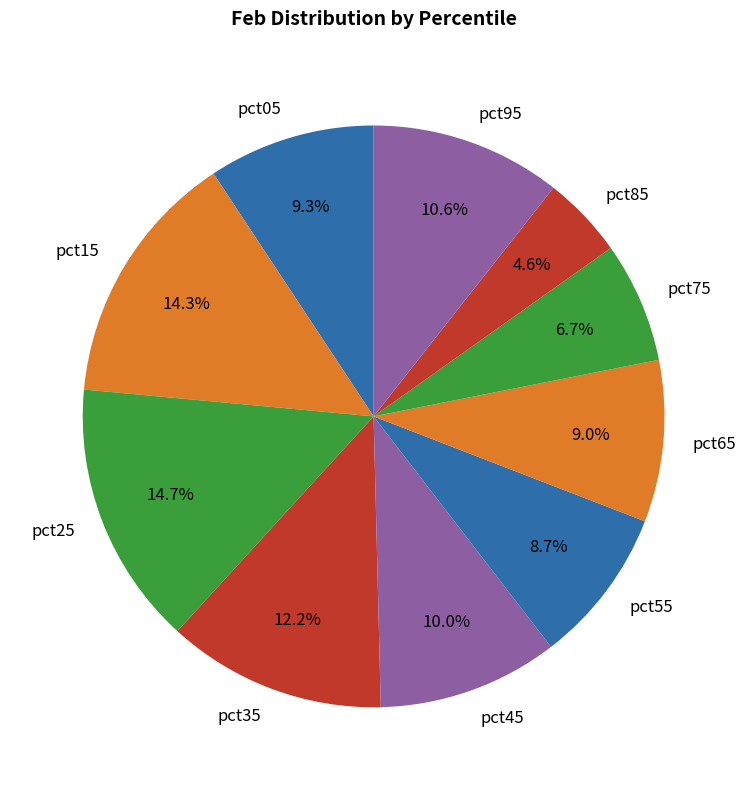

To the nearest percent, what percentage of the pie is pct65?

9%